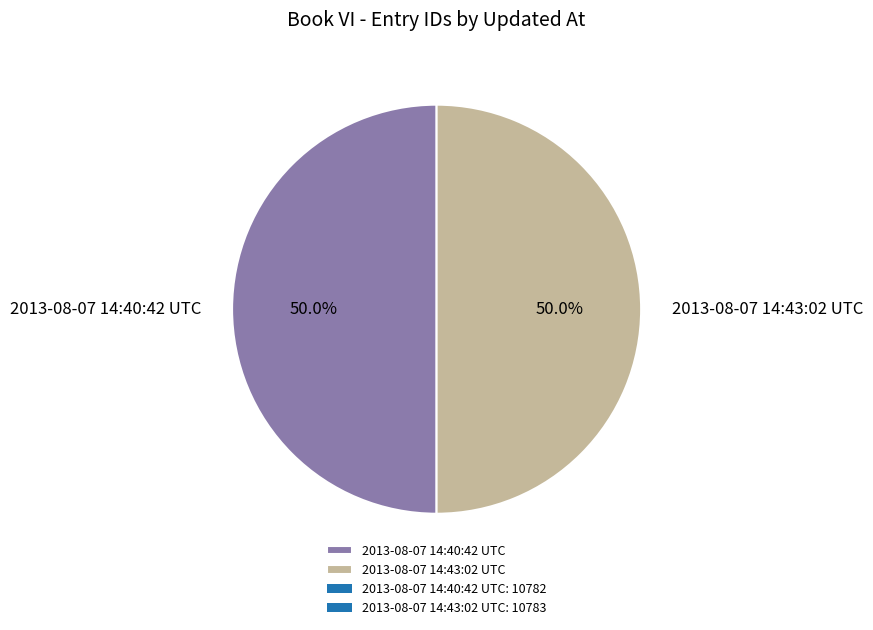

What is the ratio of the value at 2013-08-07 14:43:02 UTC to the value at 2013-08-07 14:40:42 UTC?

1.0